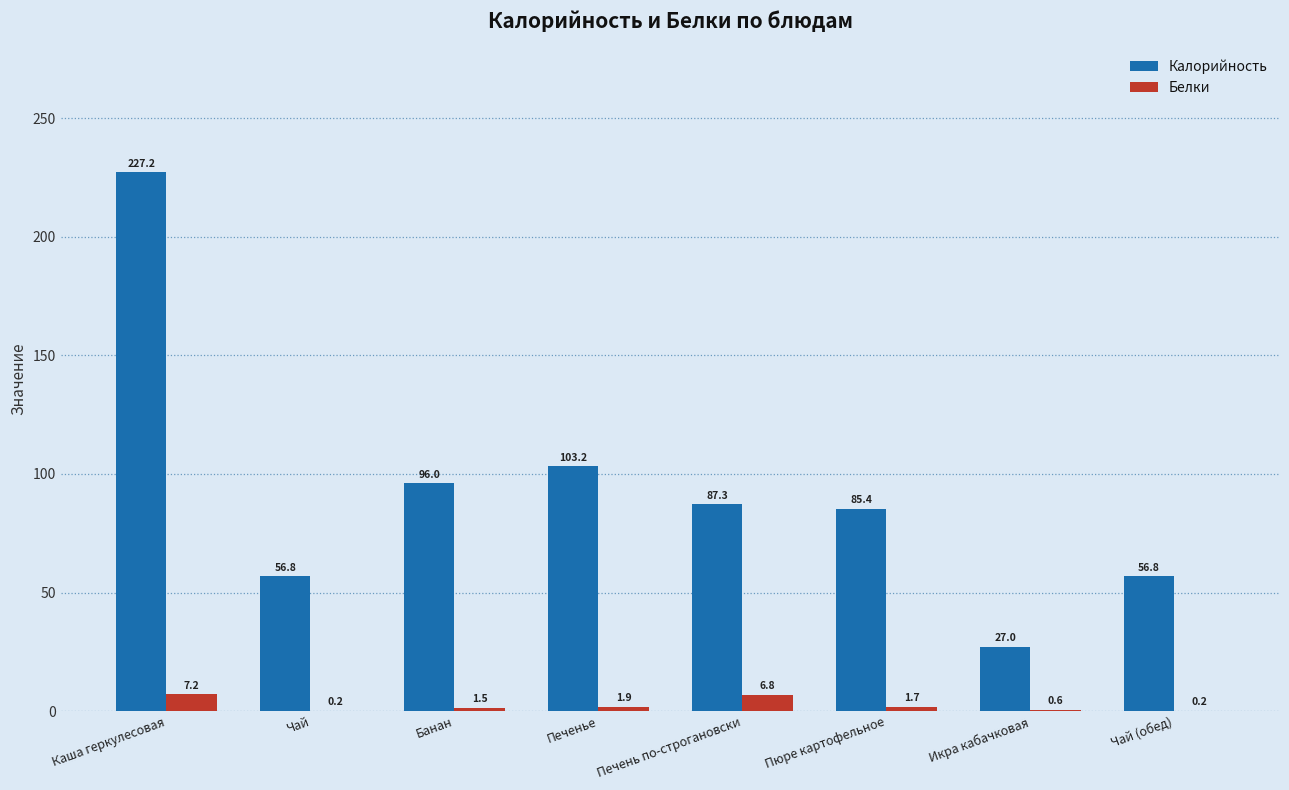

What is the sum of the Белки values at Икра кабачковая and Банан?

2.1